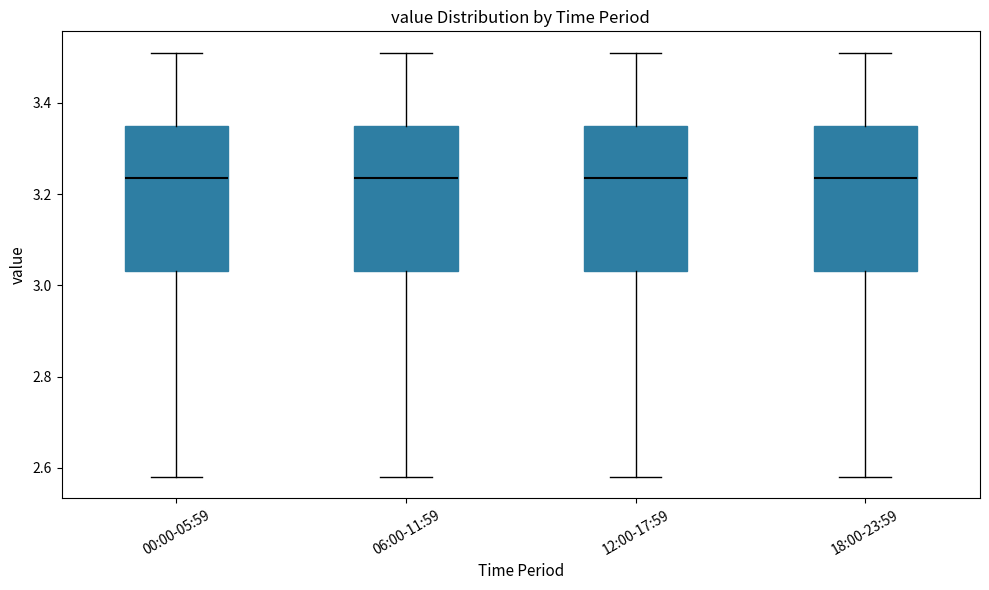

Reading left to right, transcribe this box plot: for each box, give where its median line is, the range the box spans, and where its two whiskers end, as read against the y-axis. The values are not printed on the chart, so give them approximately, as read against the axis.

00:00-05:59: median 3.24, box 3.04 to 3.36, whiskers 2.58 to 3.52
06:00-11:59: median 3.24, box 3.04 to 3.36, whiskers 2.58 to 3.52
12:00-17:59: median 3.24, box 3.04 to 3.36, whiskers 2.58 to 3.52
18:00-23:59: median 3.24, box 3.04 to 3.36, whiskers 2.58 to 3.52